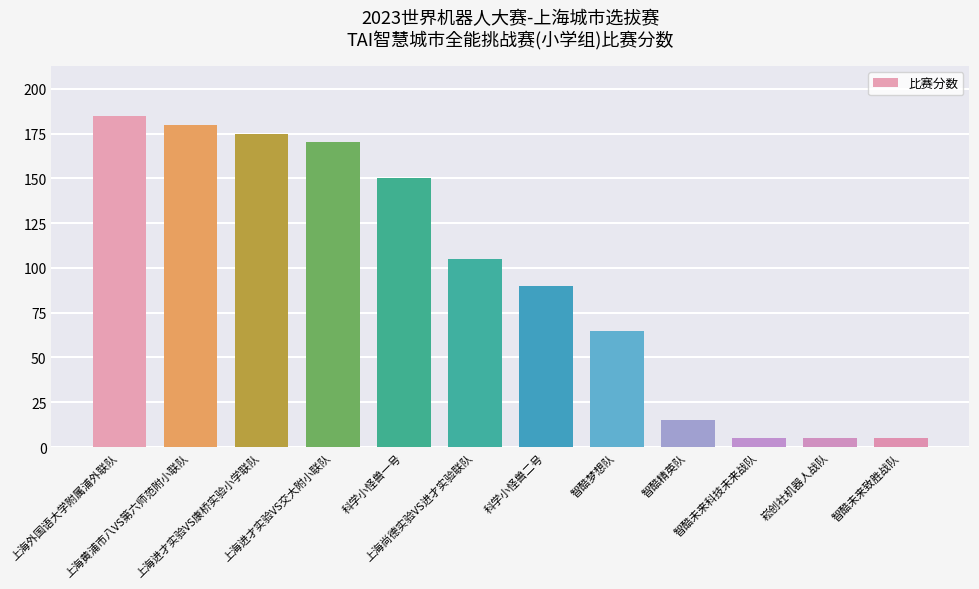

Reading right to left, transcribe all the data shown in this chart.

5	5	5	15	65	90	105	150	170	175	180	185